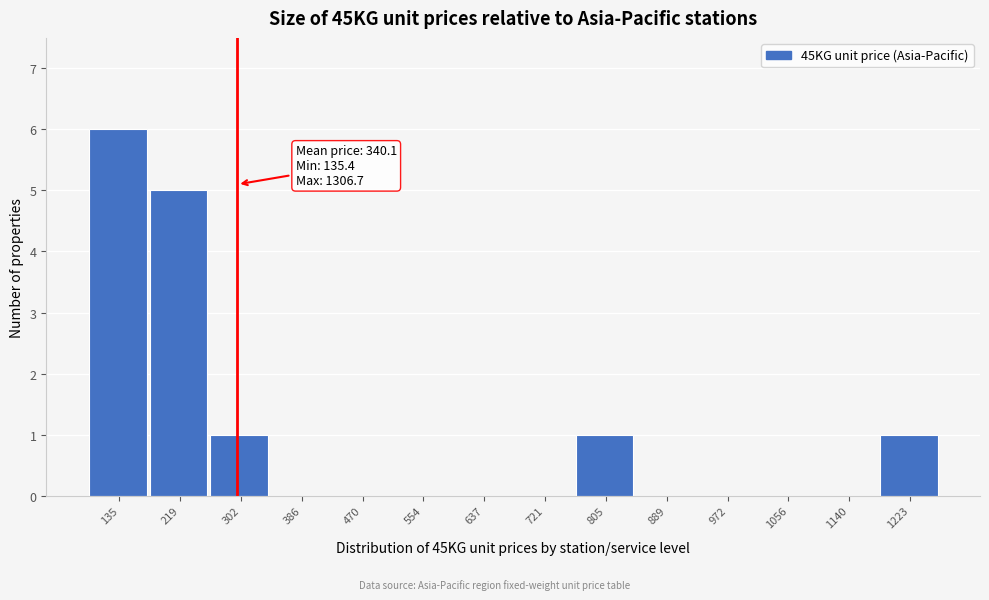

Reading left to right, extract all data points from this chart.

135=6	219=5	302=1	386=0	470=0	554=0	637=0	721=0	805=1	889=0	972=0	1056=0	1140=0	1223=1